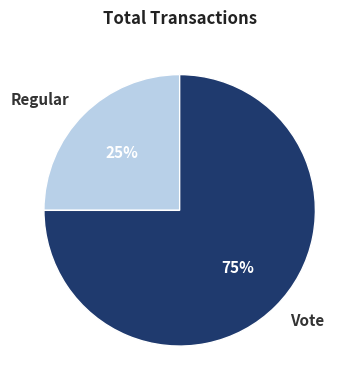

To the nearest percent, what portion does Regular represent?

25%